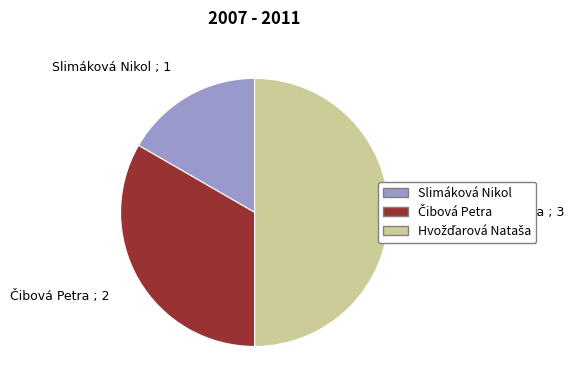

The Slimáková Nikol ; 1 slice represents 5% of the pie. True or false?

False